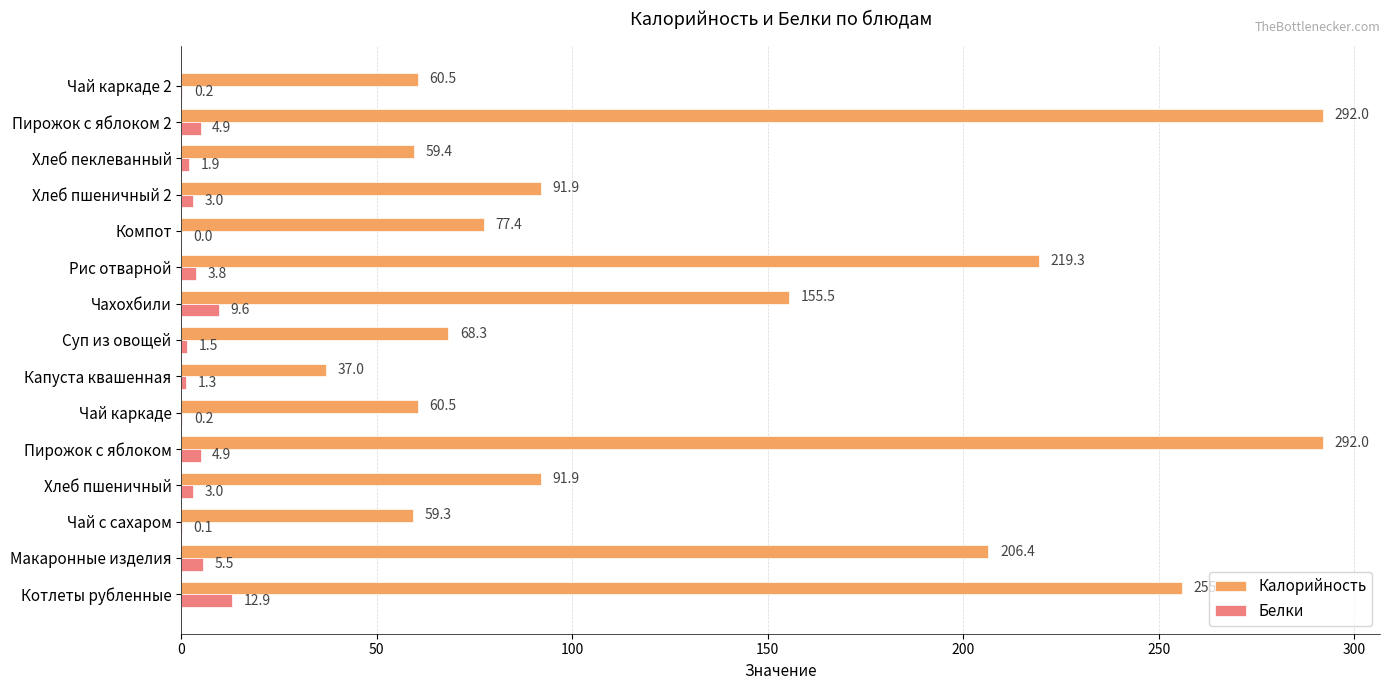

What is the sum of all Белки values?

52.8